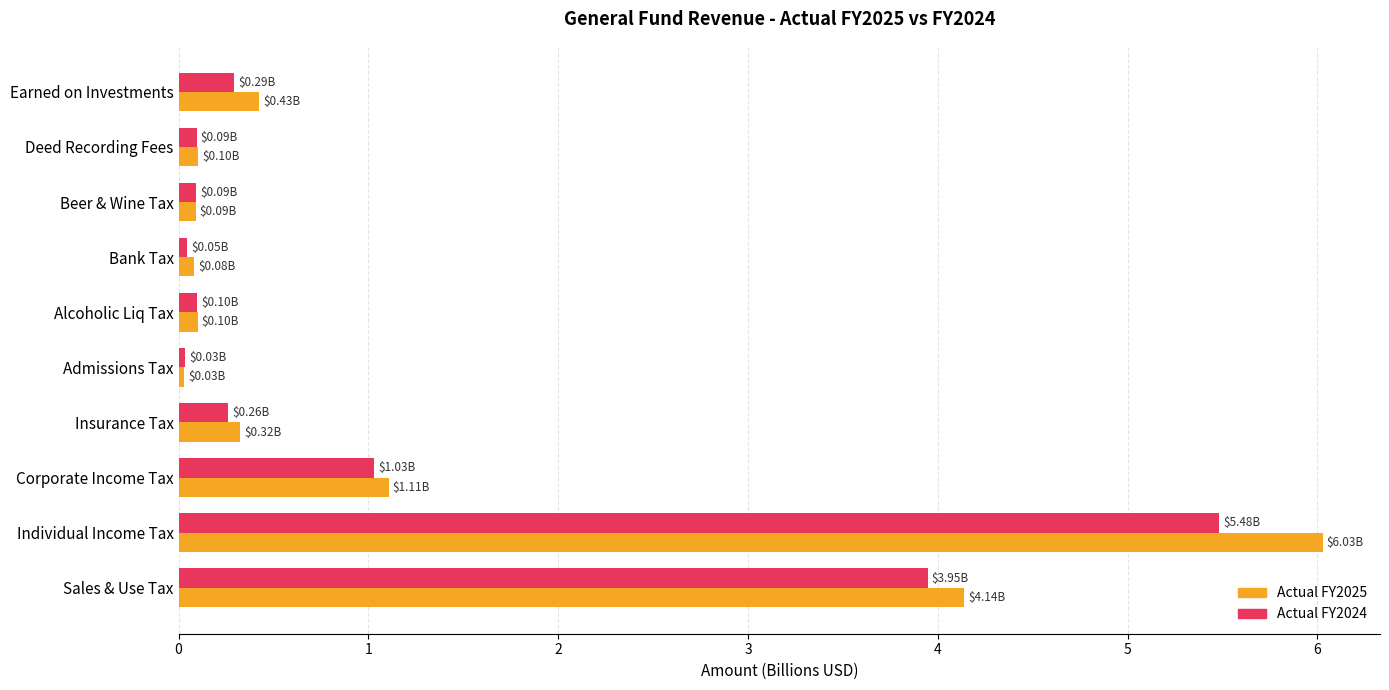

Which series has the widest spread of values?

Actual FY2025